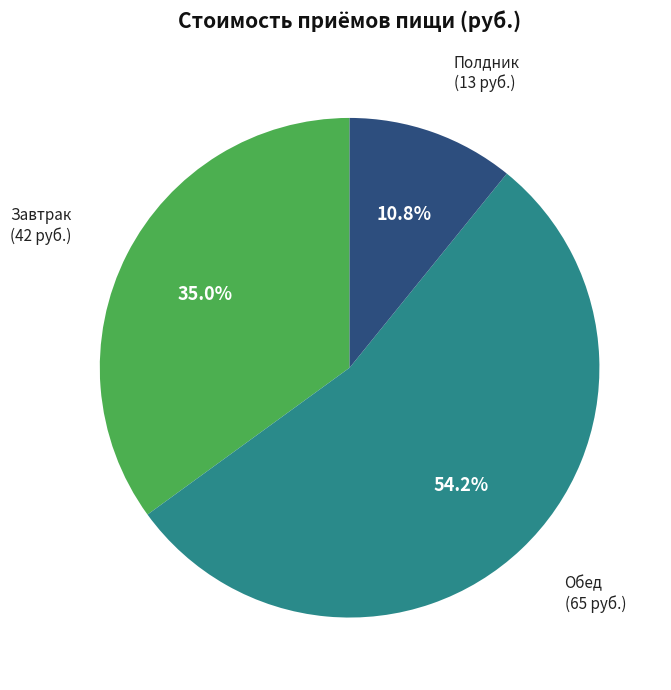

What percentage is the Завтрак slice, to the nearest percent?

35%